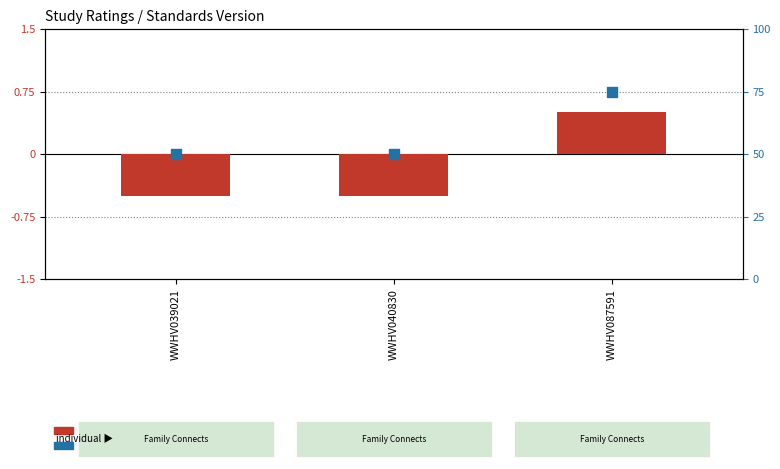

What are all the series names shown in the legend?

Standards Version (centered), Rating (percentile)